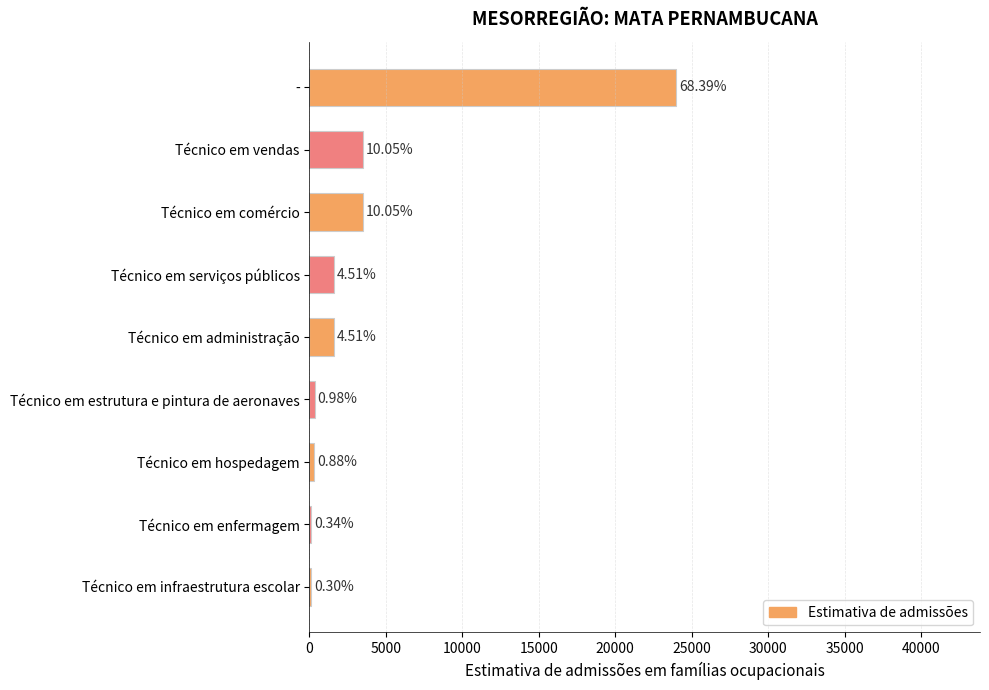

Are the bars horizontal?

Yes